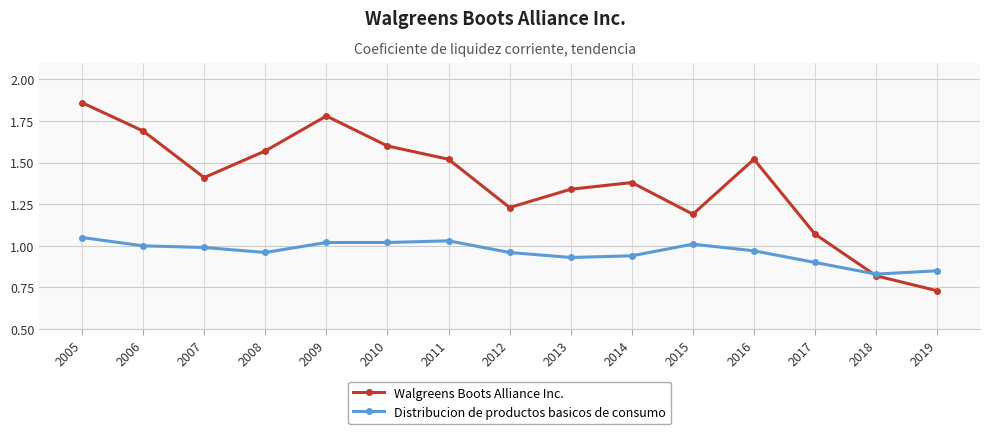

How many data points in Walgreens Boots Alliance Inc. are less than 1?

2